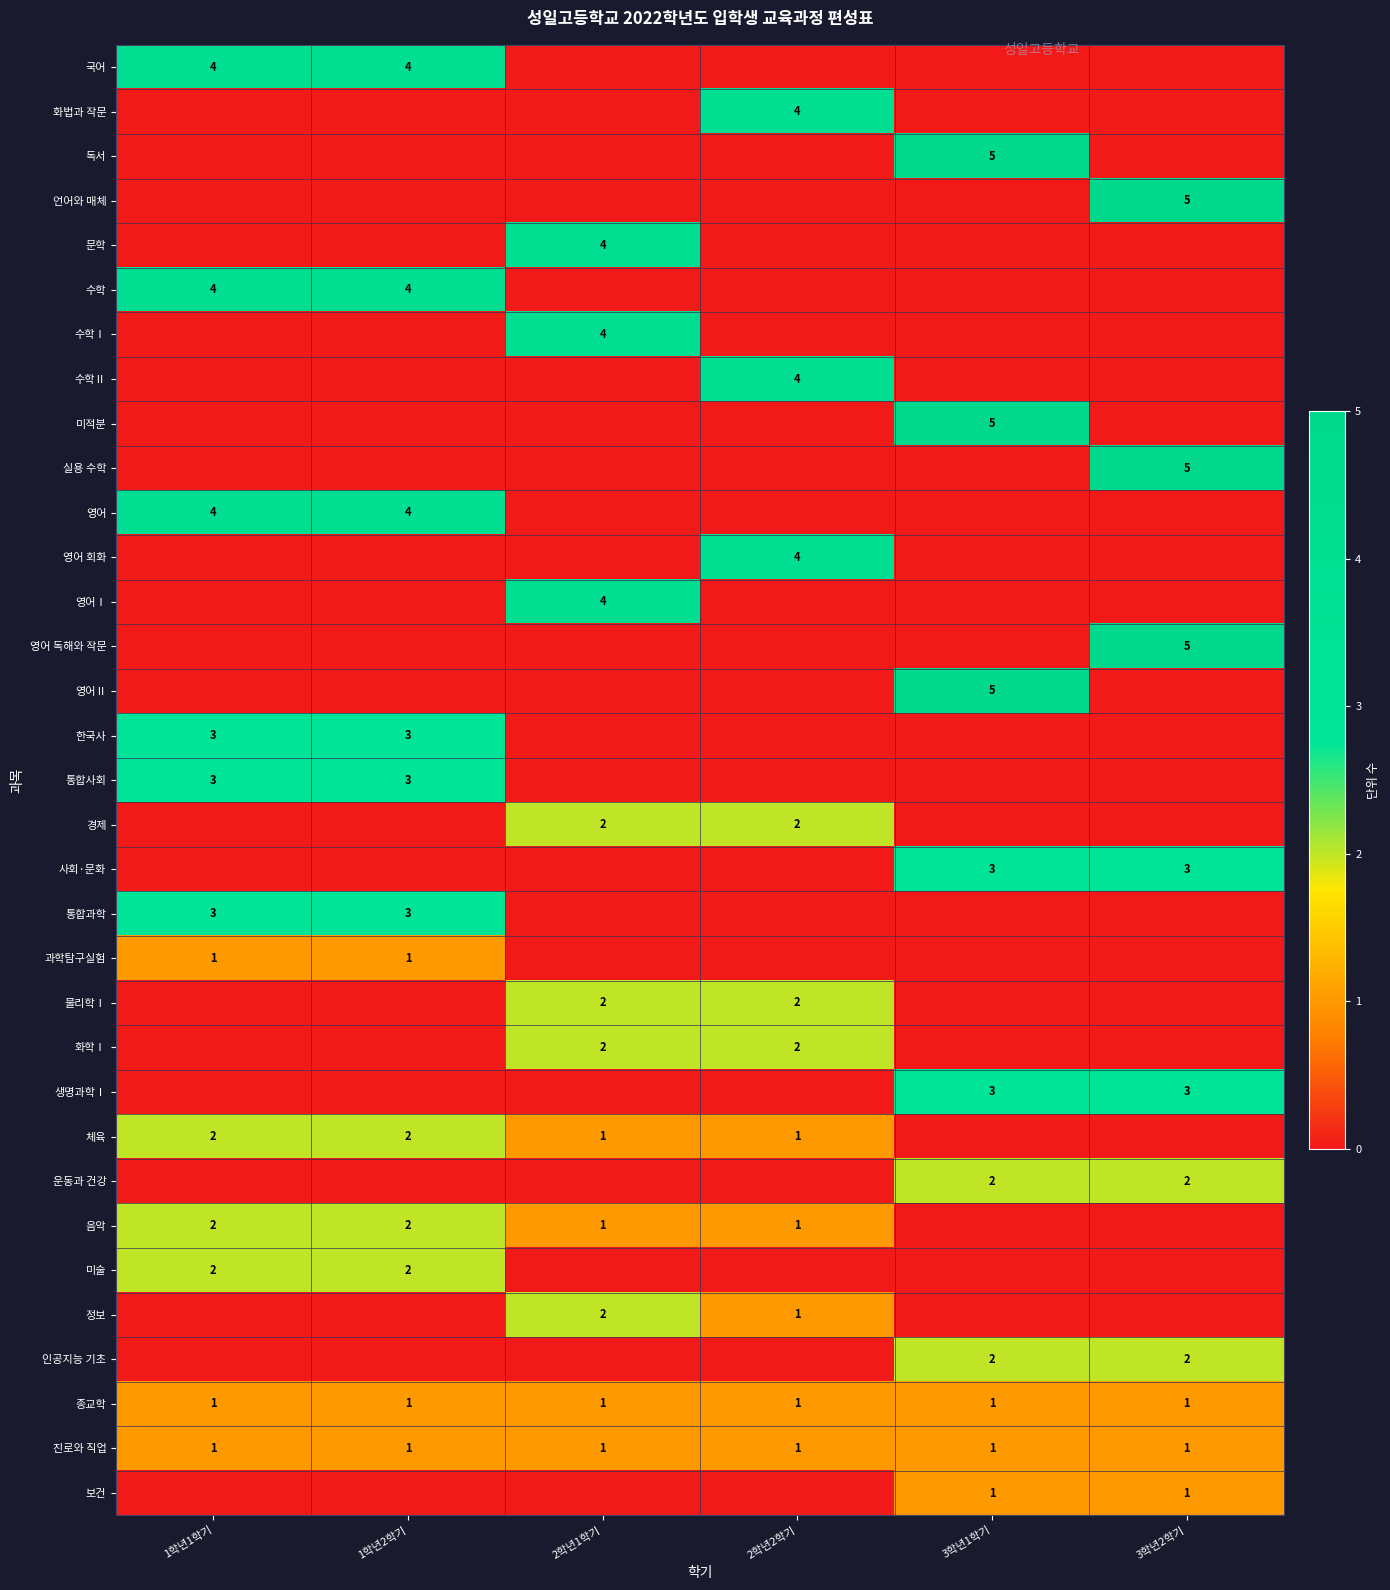

What is the maximum value shown in the chart?

5